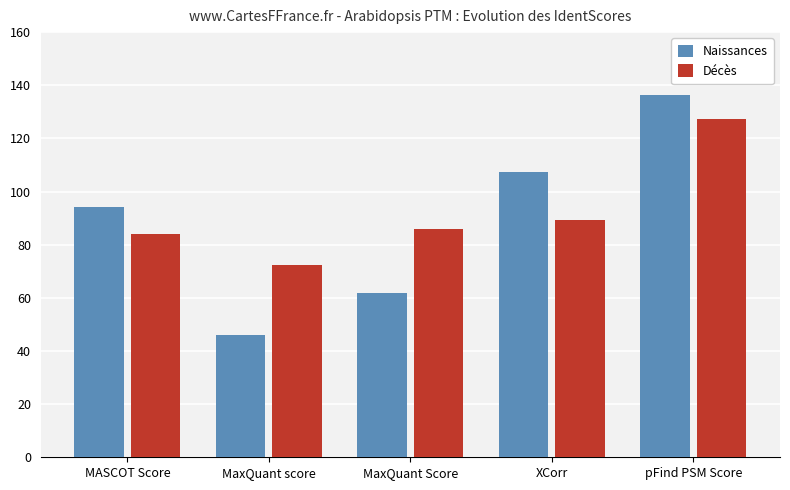

At which category is the sum across all series the highest?

pFind PSM Score